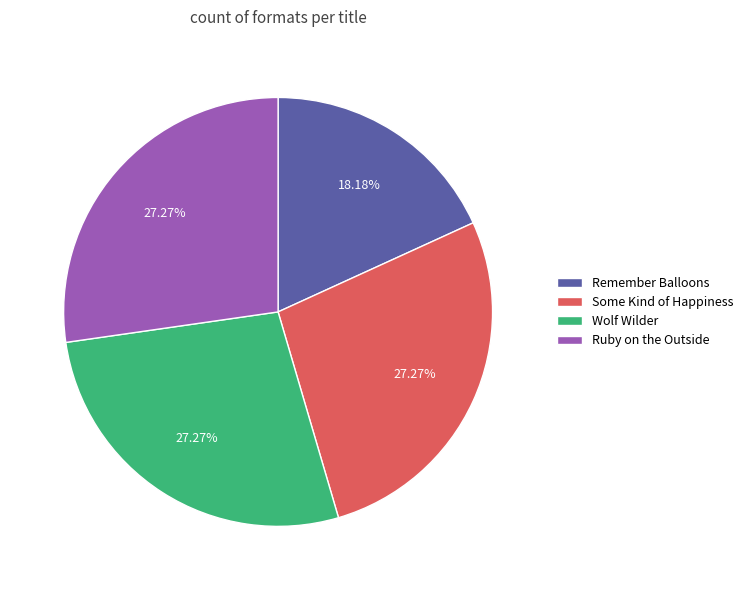

What percentage is the Some Kind of Happiness slice, to the nearest percent?

27%